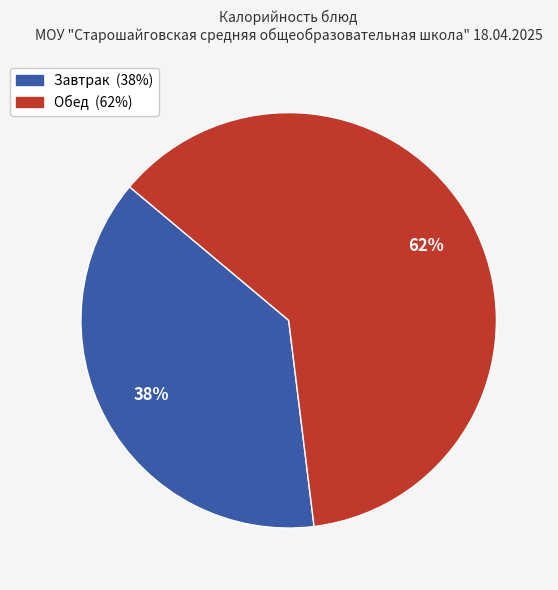

Is there any slice that represents more than half of the pie?

Yes